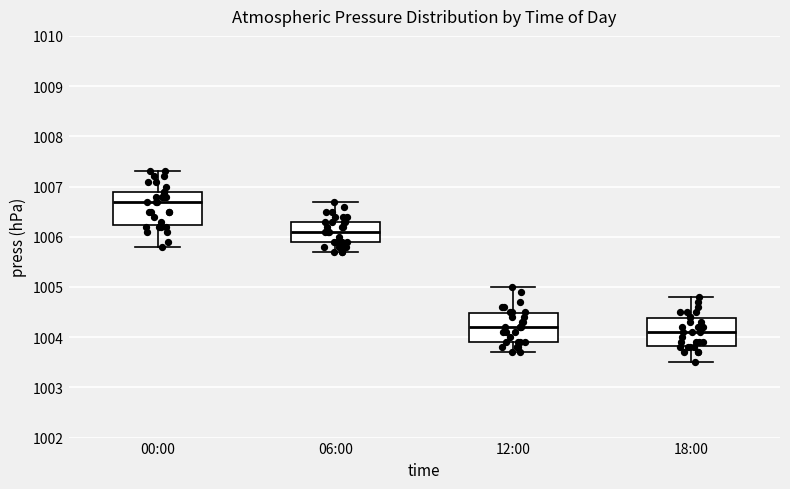

Reading left to right, transcribe this box plot: for each box, give where its median line is, the range the box spans, and where its two whiskers end, as read against the y-axis. The values are not printed on the chart, so give them approximately, as read against the axis.

00:00: median 1006.7, box 1006.2 to 1006.9, whiskers 1005.8 to 1007.3
06:00: median 1006.1, box 1005.9 to 1006.3, whiskers 1005.7 to 1006.7
12:00: median 1004.2, box 1003.9 to 1004.5, whiskers 1003.7 to 1005.0
18:00: median 1004.1, box 1003.8 to 1004.4, whiskers 1003.5 to 1004.8